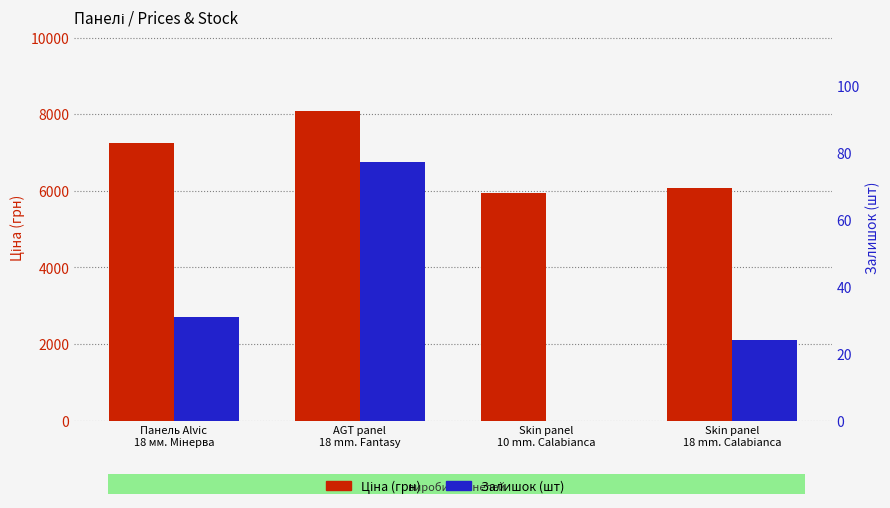

What is the greatest value displayed?

8089.0